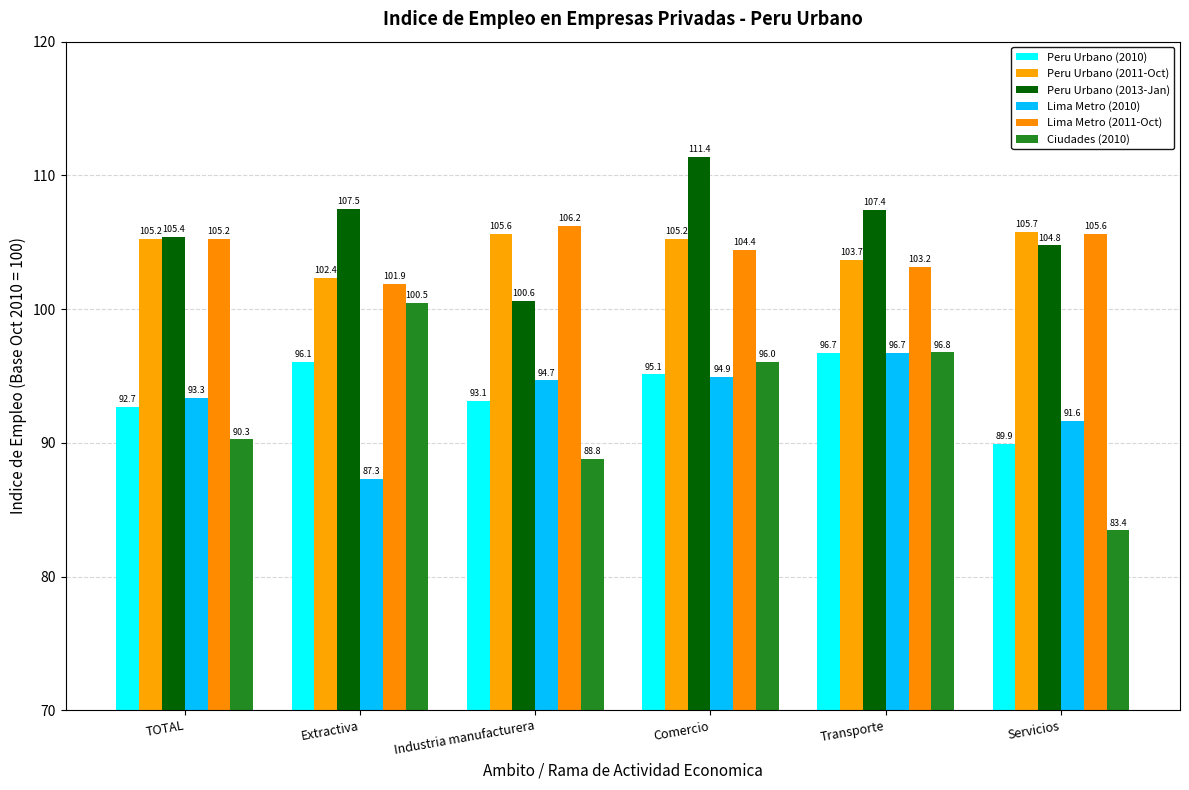

Reading left to right, transcribe all the data shown in this chart.

Peru Urbano (2010): TOTAL=92.7	Extractiva=96.1	Industria manufacturera=93.1	Comercio=95.1	Transporte=96.7	Servicios=89.9
Peru Urbano (2011-Oct): TOTAL=105.2	Extractiva=102.4	Industria manufacturera=105.6	Comercio=105.2	Transporte=103.7	Servicios=105.7
Peru Urbano (2013-Jan): TOTAL=105.4	Extractiva=107.5	Industria manufacturera=100.6	Comercio=111.4	Transporte=107.4	Servicios=104.8
Lima Metro (2010): TOTAL=93.3	Extractiva=87.3	Industria manufacturera=94.7	Comercio=94.9	Transporte=96.7	Servicios=91.6
Lima Metro (2011-Oct): TOTAL=105.2	Extractiva=101.9	Industria manufacturera=106.2	Comercio=104.4	Transporte=103.2	Servicios=105.6
Ciudades (2010): TOTAL=90.3	Extractiva=100.5	Industria manufacturera=88.8	Comercio=96.0	Transporte=96.8	Servicios=83.4